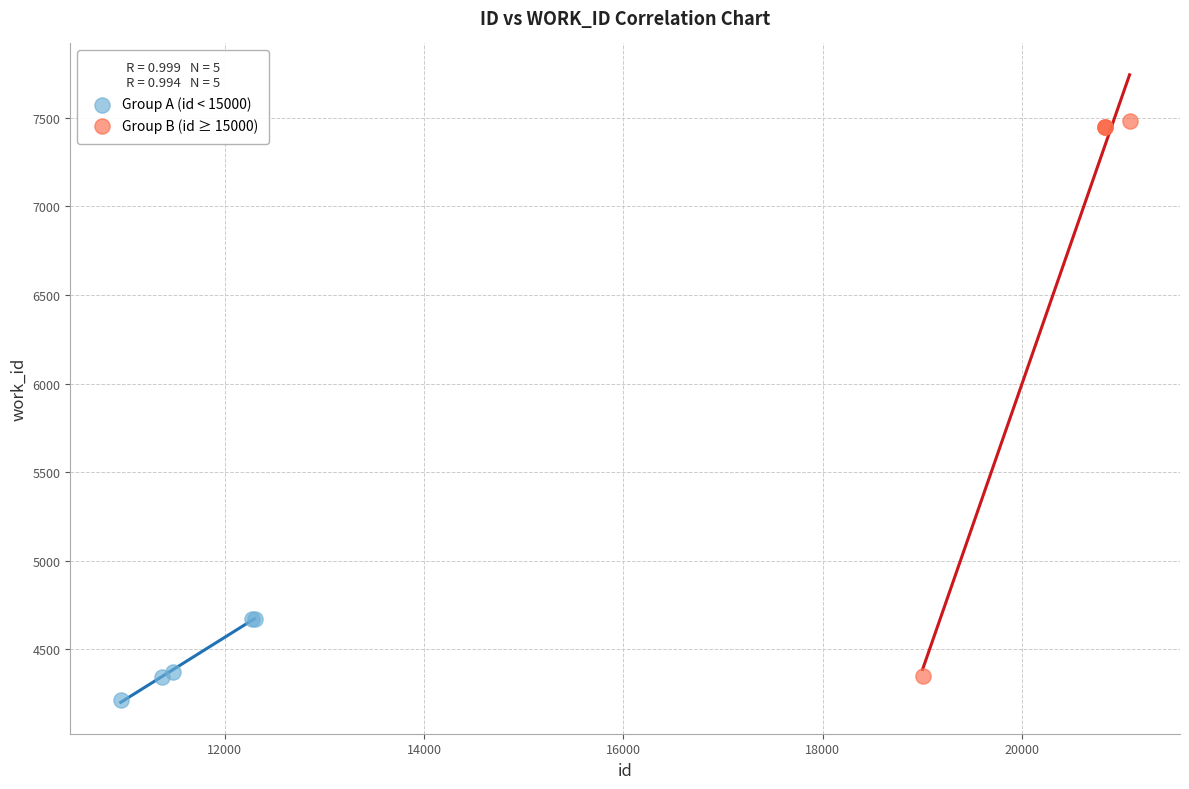

Which series reaches the maximum Y coordinate?

Group B (id ≥ 15000)